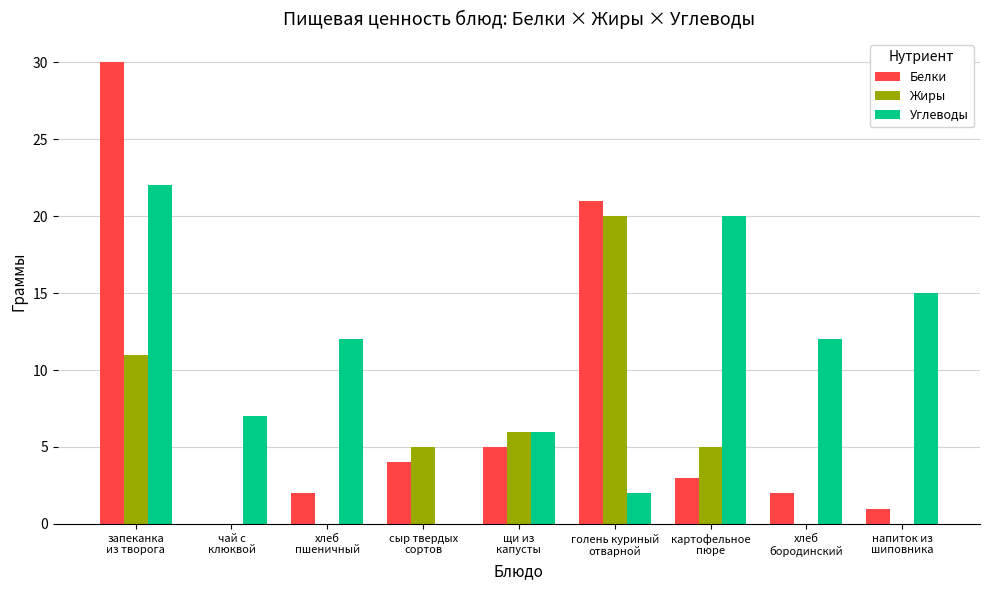

What is the highest value of the Углеводы series?

22